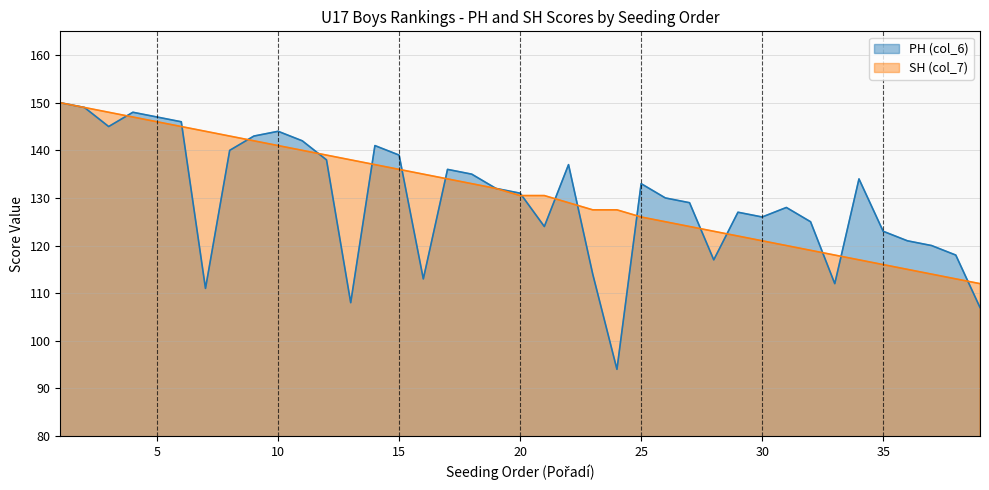

Count the number of data series in this chart.

2